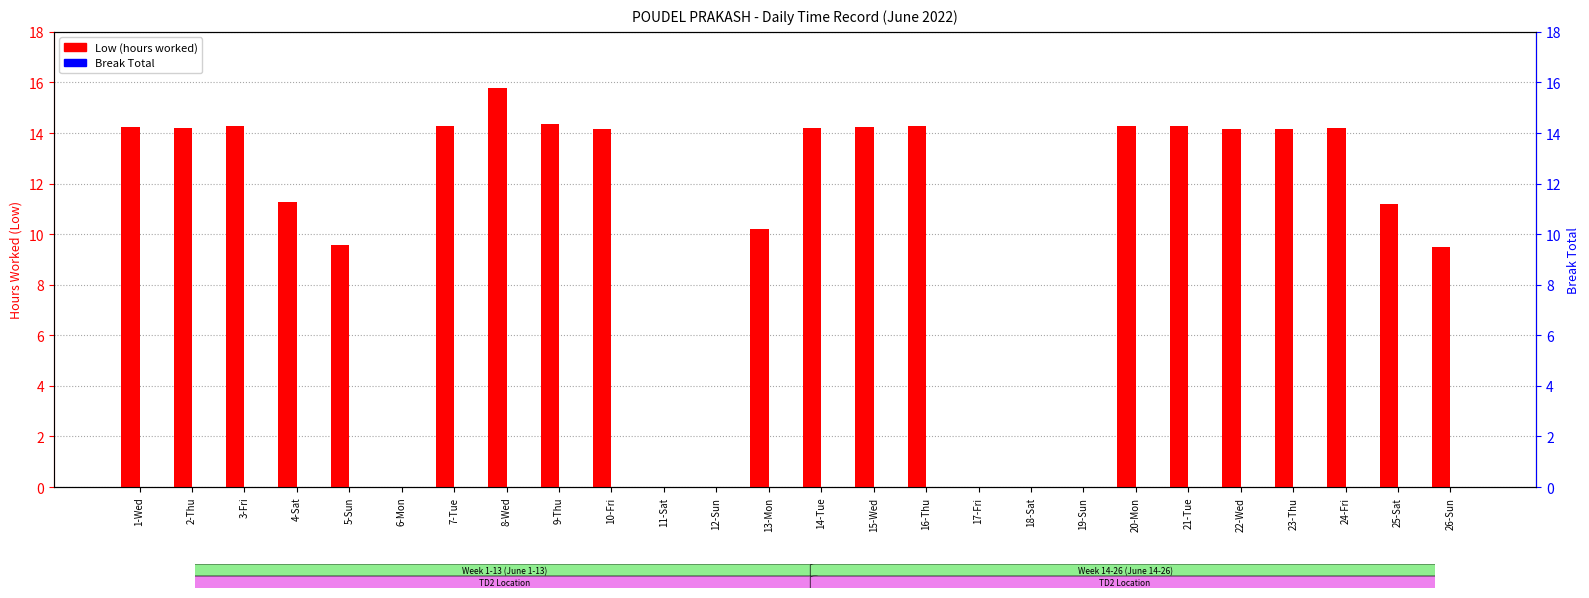

Which series changed the most between 2-Thu and 11-Sat?

Low (hours worked)